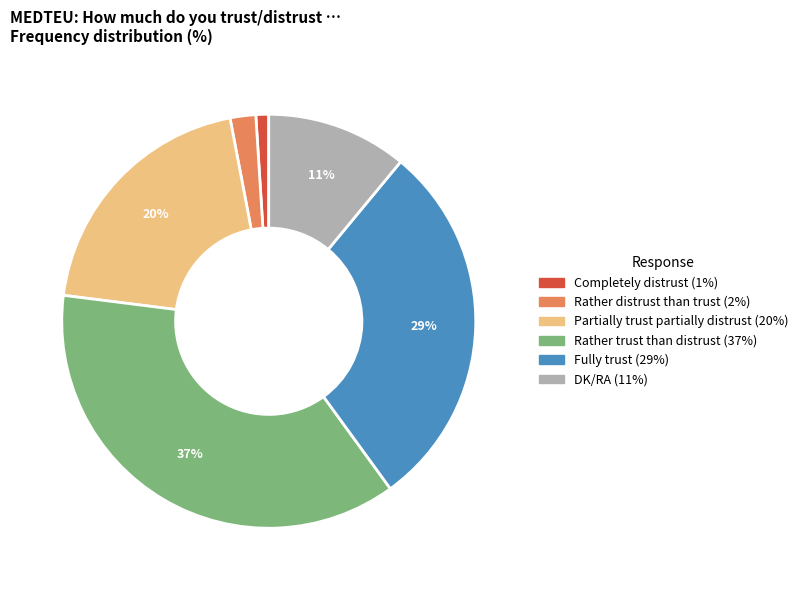

Which slice is the smallest?

Completely distrust